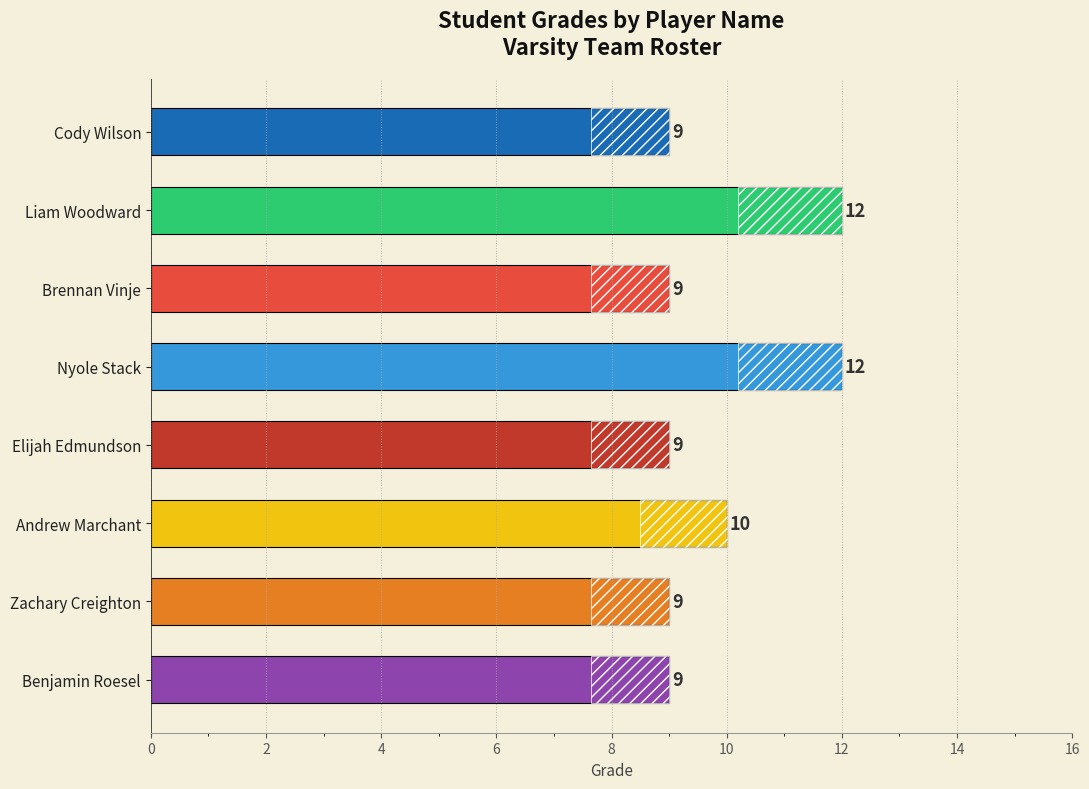

What is the minimum value shown in the chart?

9